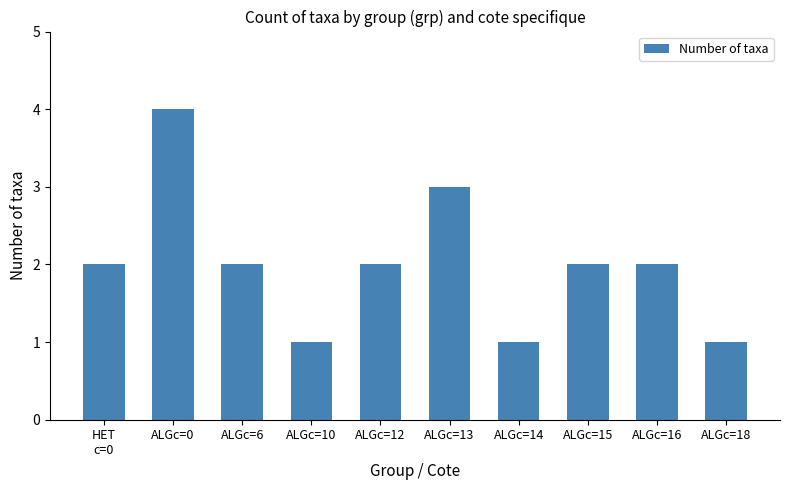

The value at HET
c=0 is 2. True or false?

True